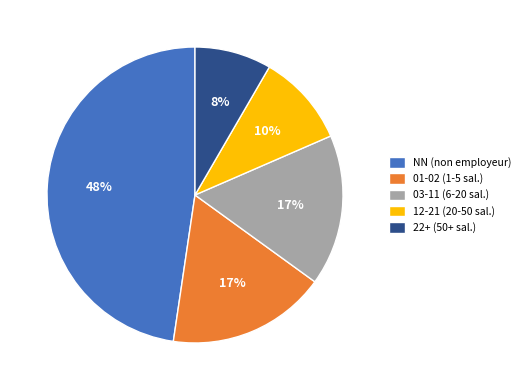

Is it true that 01-02 (1-5 sal.) is 6% of the pie?

False